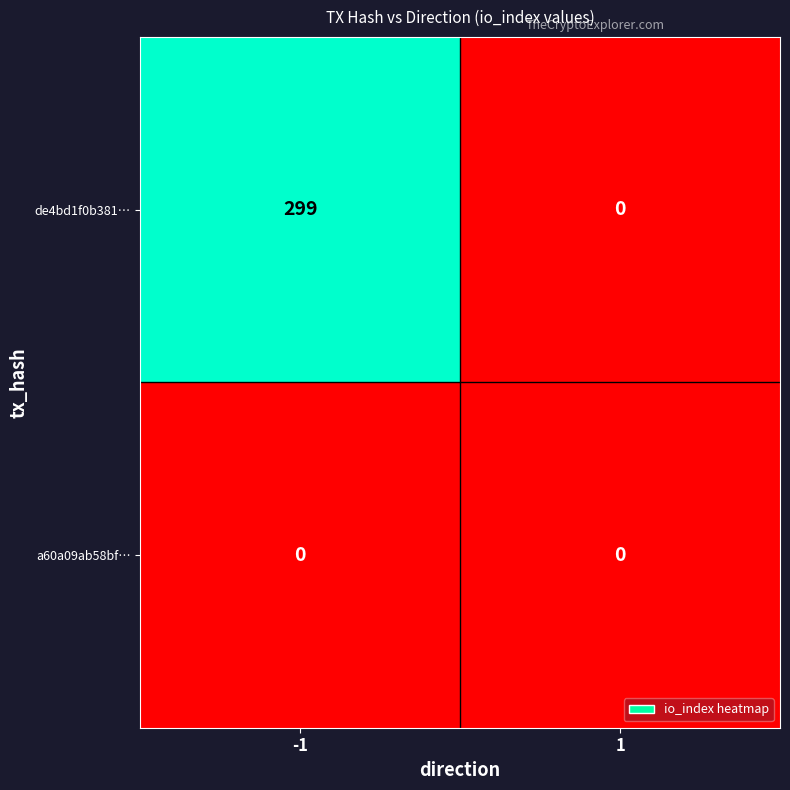

Which series has the widest spread of values?

de4bd1f0b381…